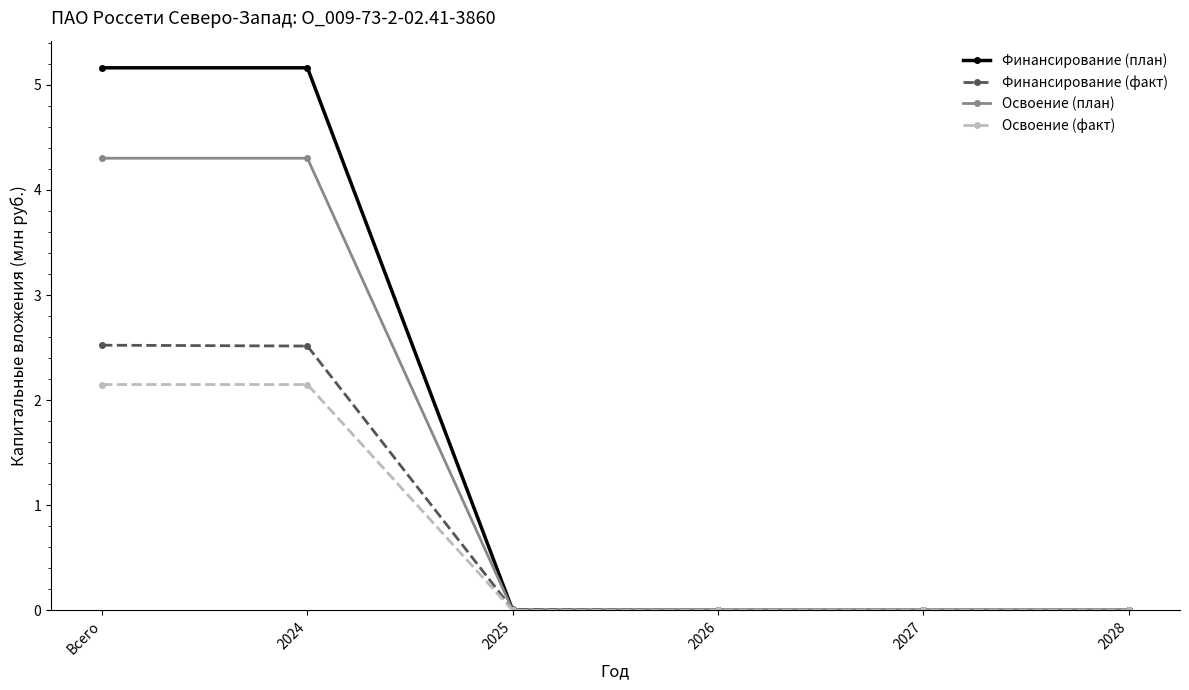

Rank the series by their maximum value, from highest to lowest.

Финансирование (план), Освоение (план), Финансирование (факт), Освоение (факт)